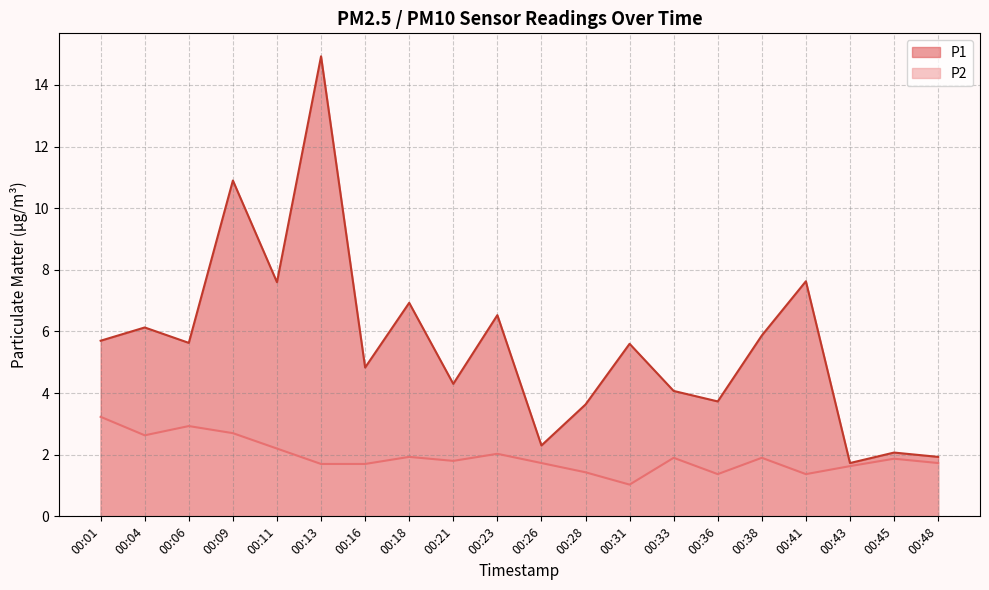

What is the maximum value shown in the chart?

14.9